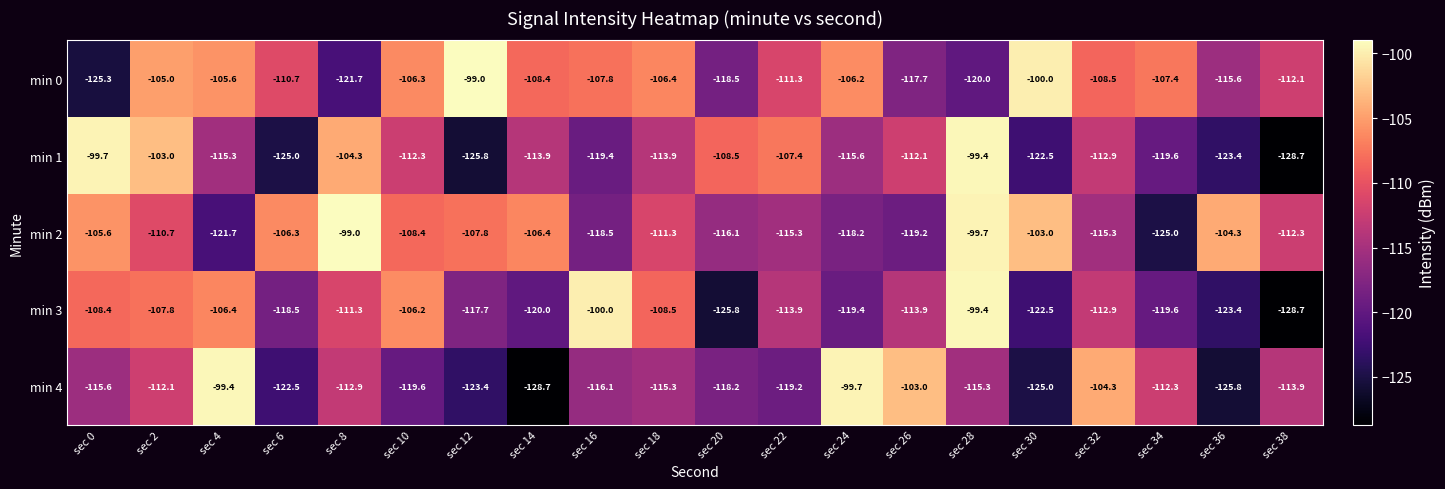

At which label does min 0 first exceed -108?

sec 2